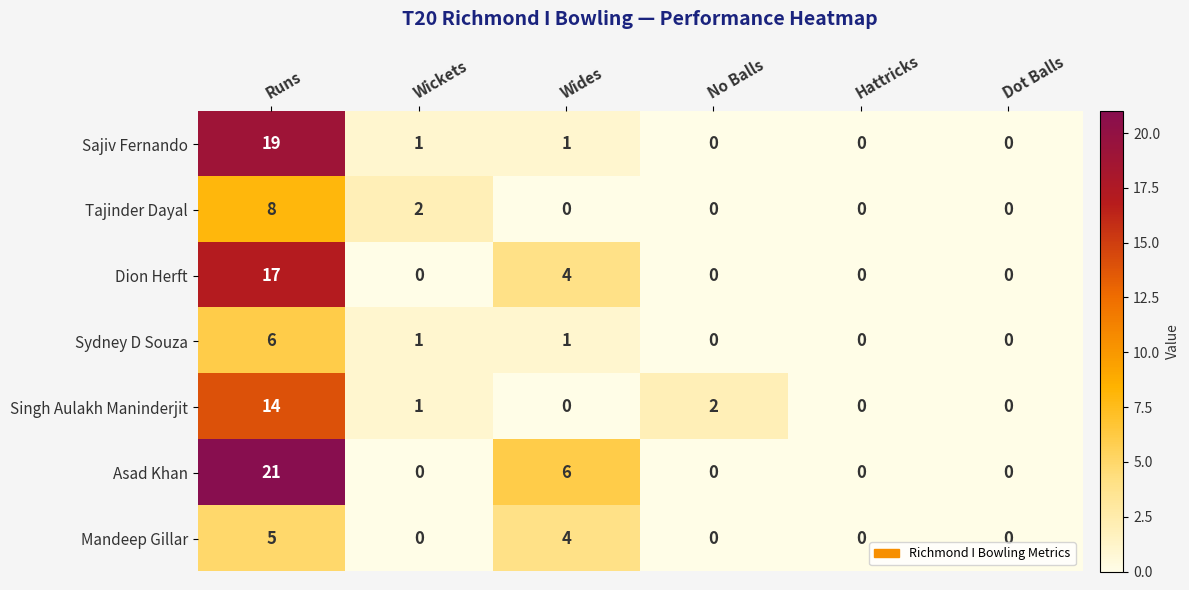

What is the sum of the Singh Aulakh Maninderjit values at Runs and No Balls?

16